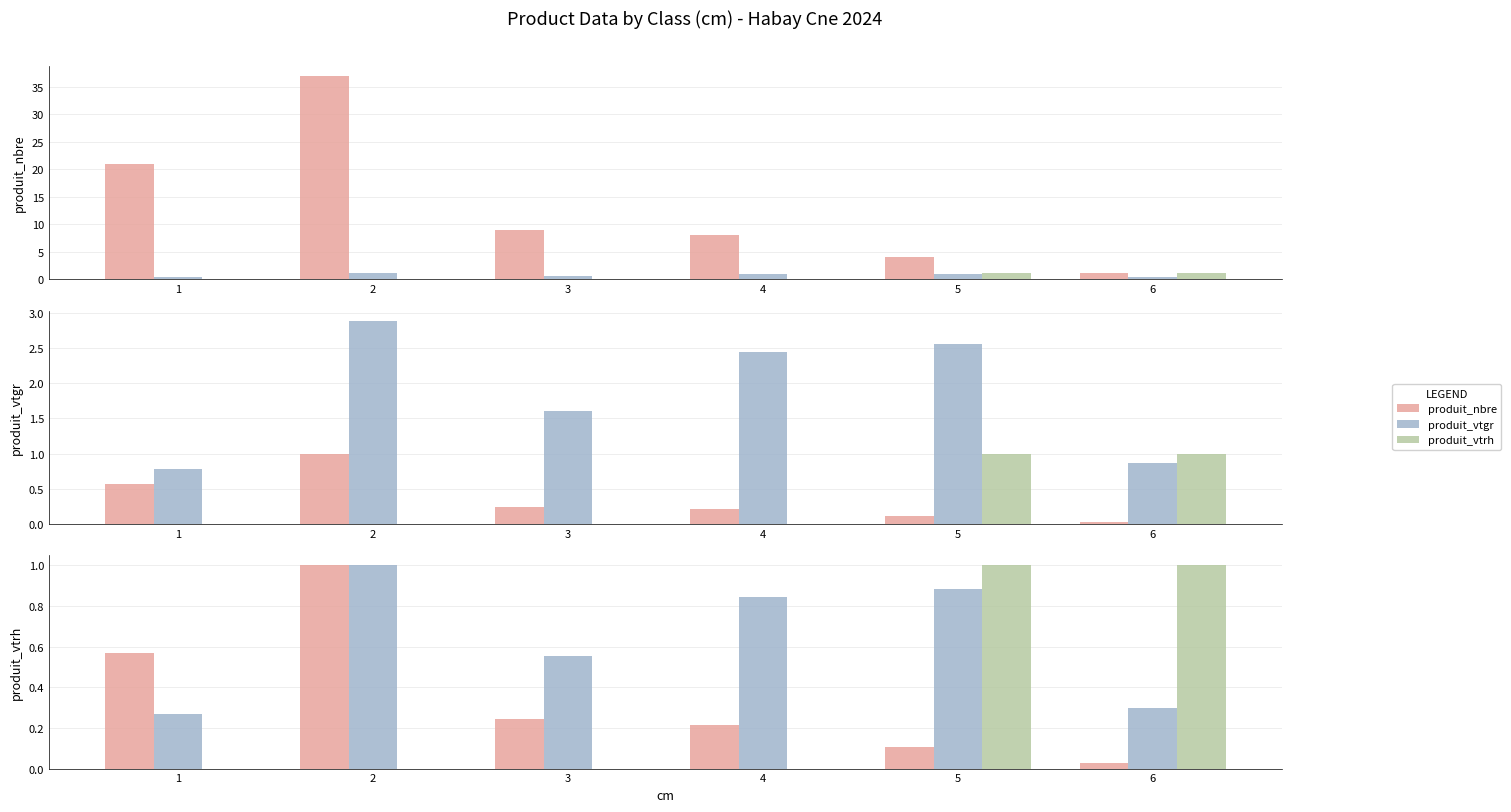

Which series has the largest total across all categories?

produit_vtgr